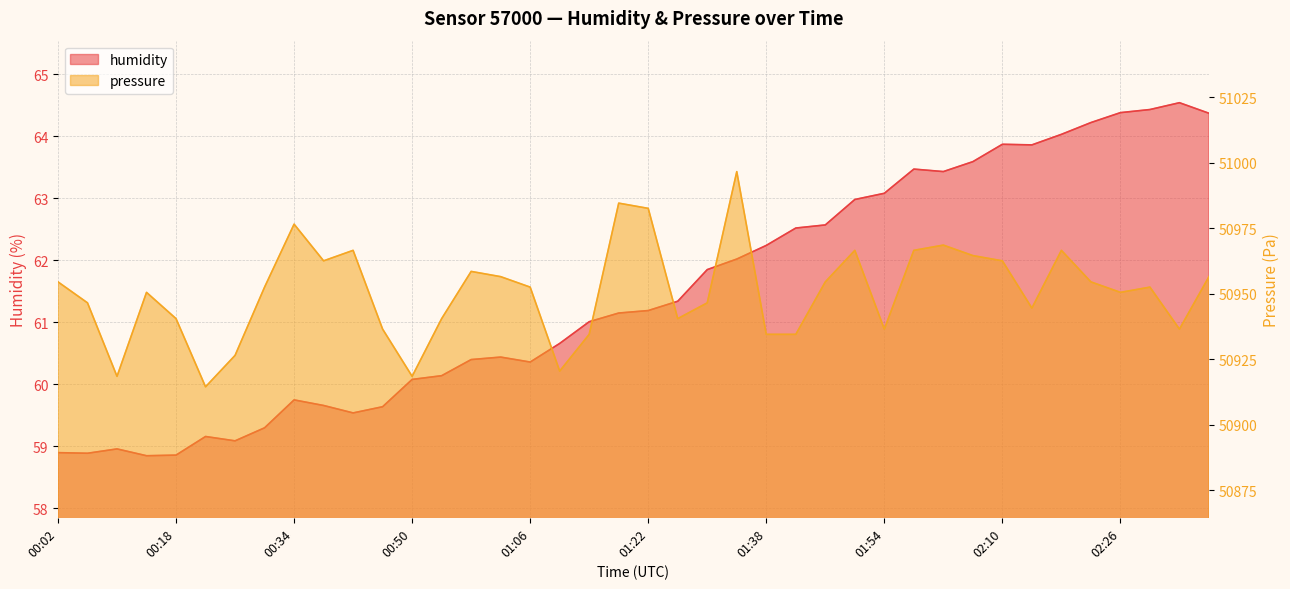

Which series changed the most between 00:02 and 00:38?

pressure